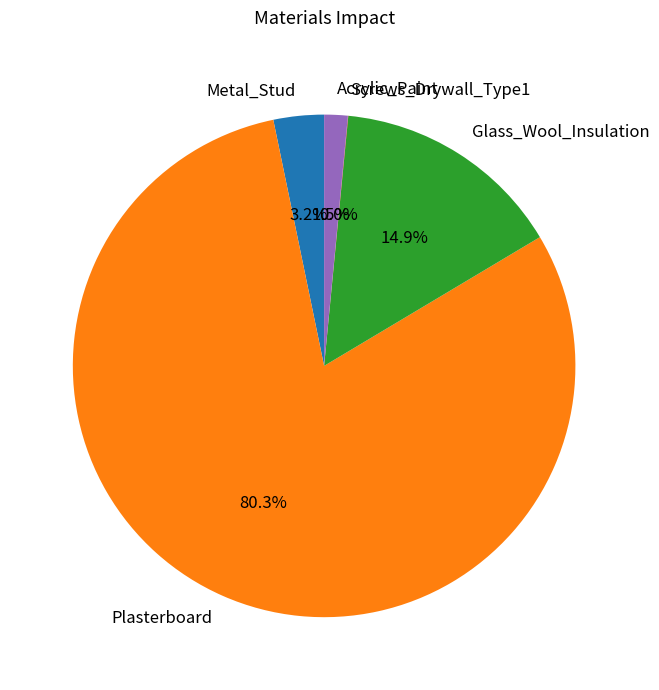

Do Metal_Stud and Plasterboard together represent more than half of the pie?

Yes